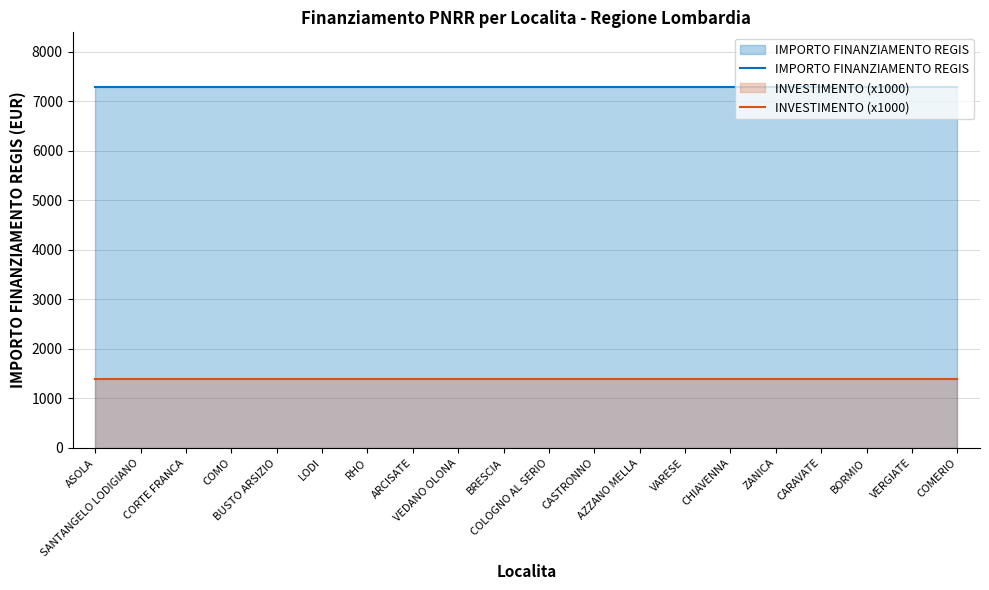

At which category does the chart reach its peak across all series?

ASOLA